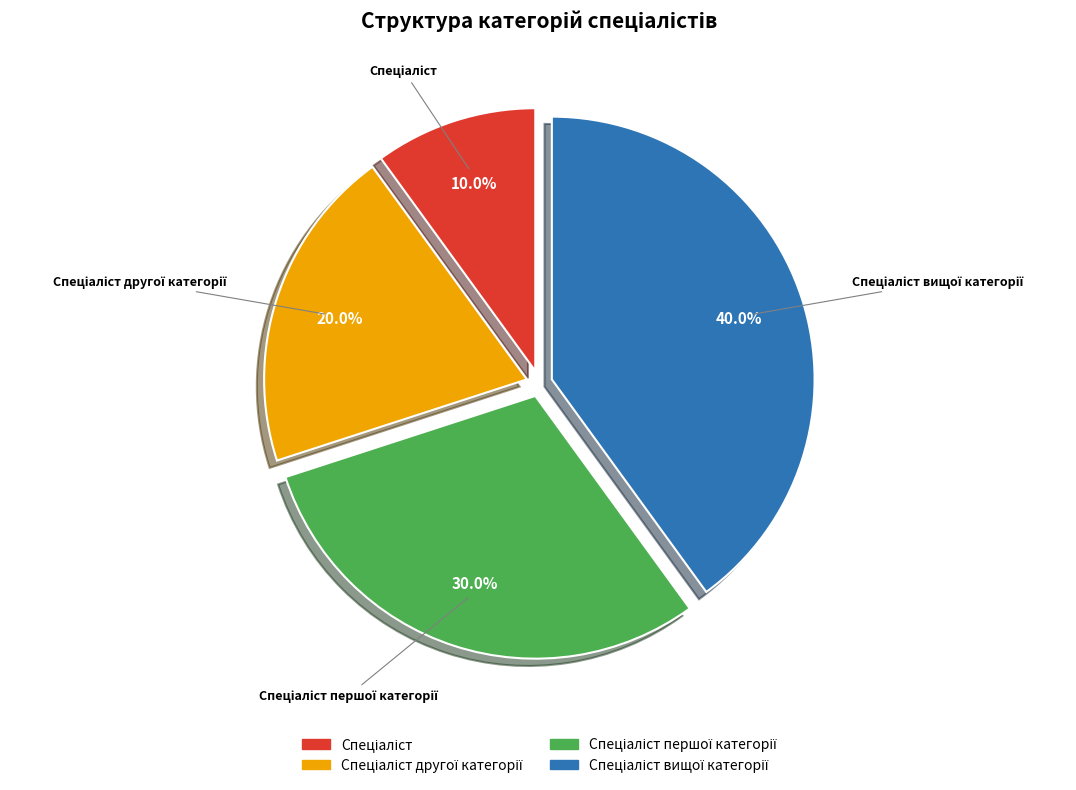

Is there a majority slice in this chart?

No